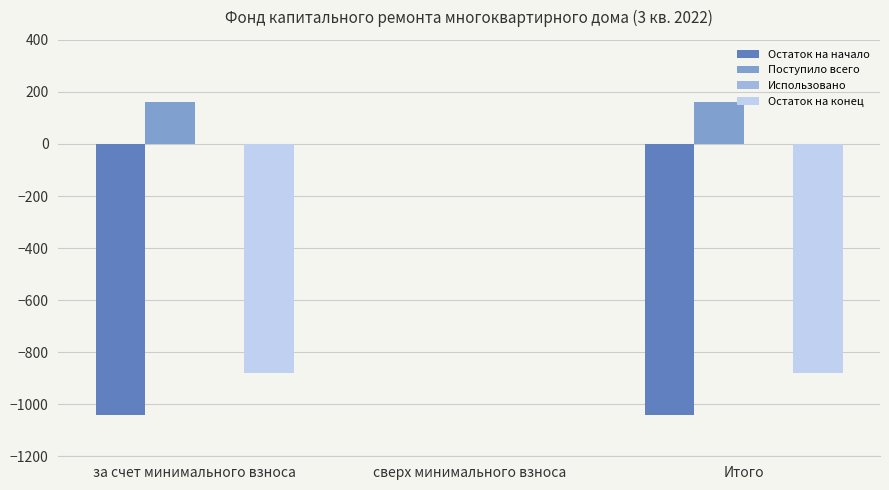

Which series has the largest total across all categories?

Поступило всего